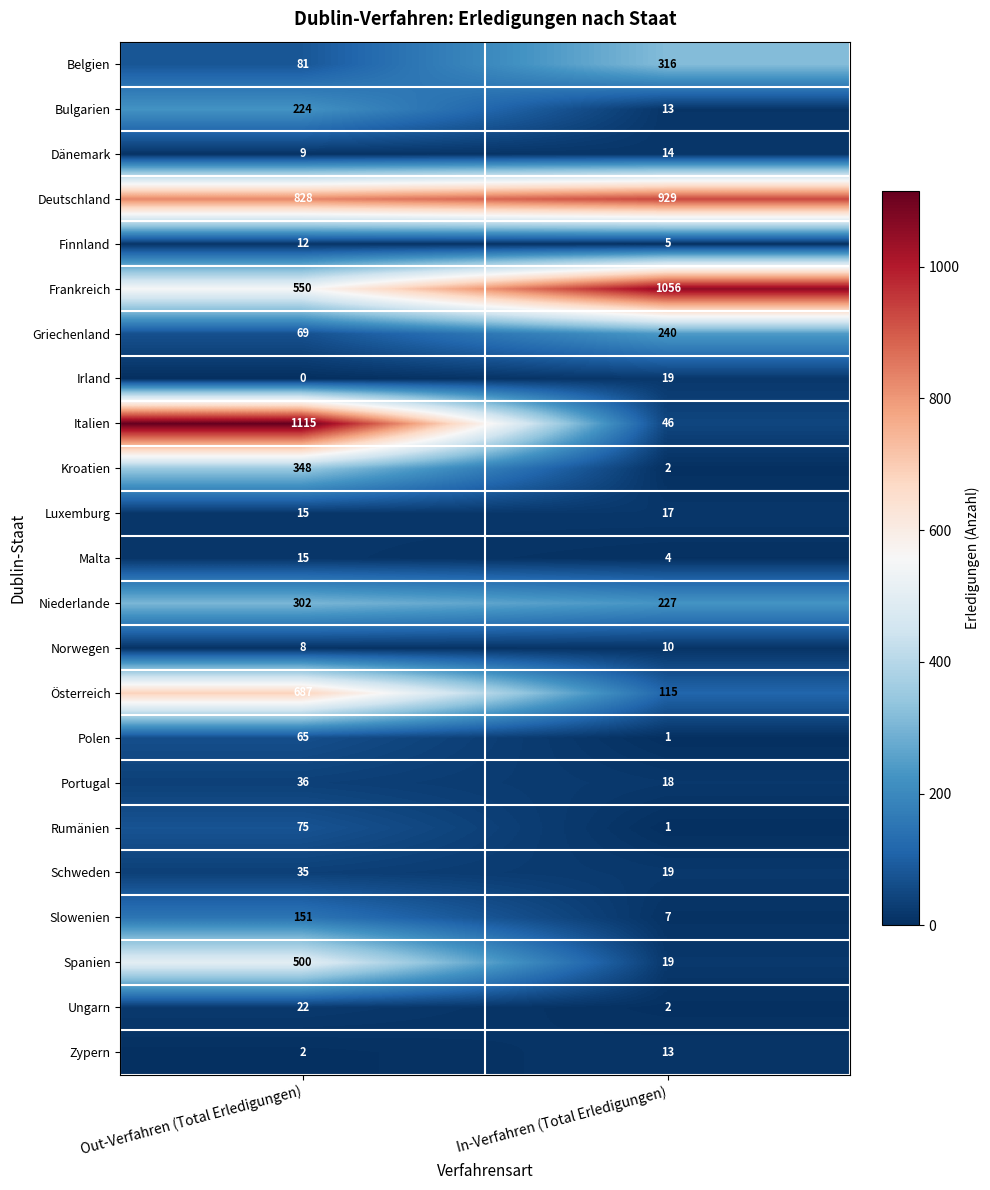

At how many categories does at least one series exceed 994?

2